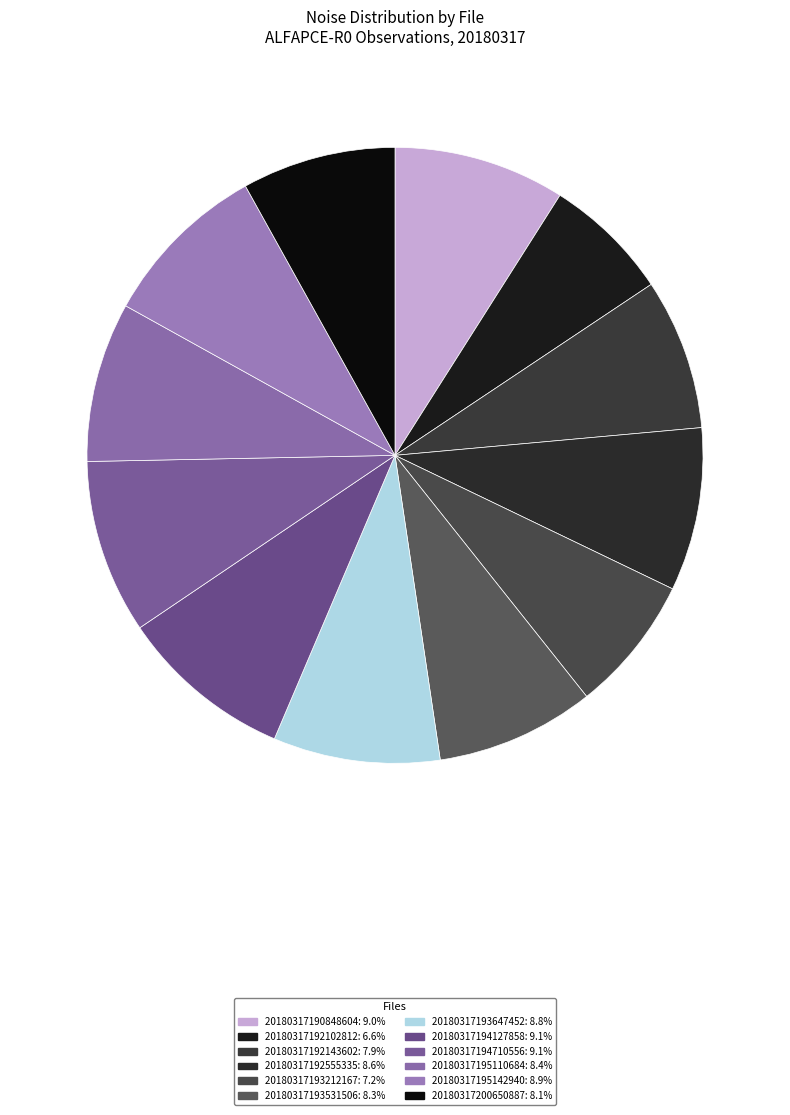

Which category has the biggest portion of the pie?

20180317194710556